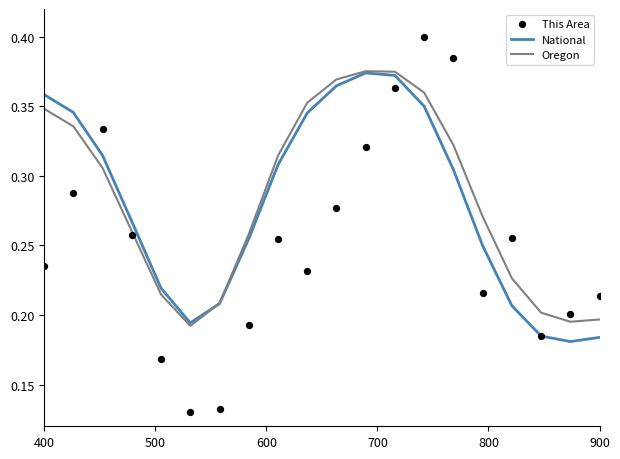

What are all the series names shown in the legend?

National, Oregon, This Area